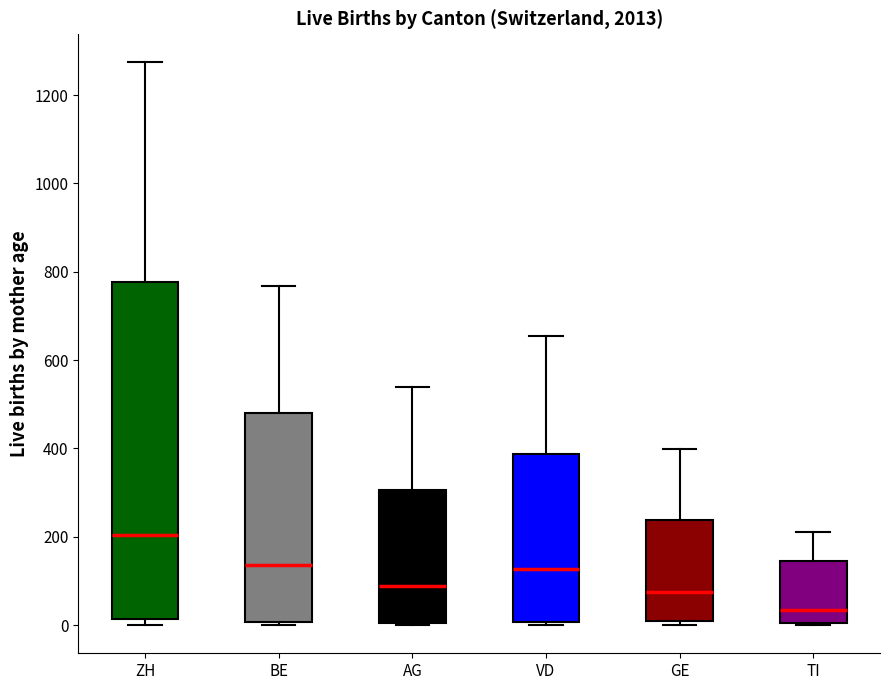

Reading left to right, transcribe this box plot: for each box, give where its median line is, the range the box spans, and where its two whiskers end, as read against the y-axis. The values are not printed on the chart, so give them approximately, as read against the axis.

ZH: median 200, box 20 to 780, whiskers 0 to 1280
BE: median 140, box 0 to 480, whiskers 0 (just below the box's lower edge) to 760
AG: median 80, box 0 to 300, whiskers 0 to 540
VD: median 120, box 0 to 380, whiskers 0 to 660
GE: median 80, box 0 to 240, whiskers 0 (just below the box's lower edge) to 400
TI: median 40, box 0 to 140, whiskers 0 to 220